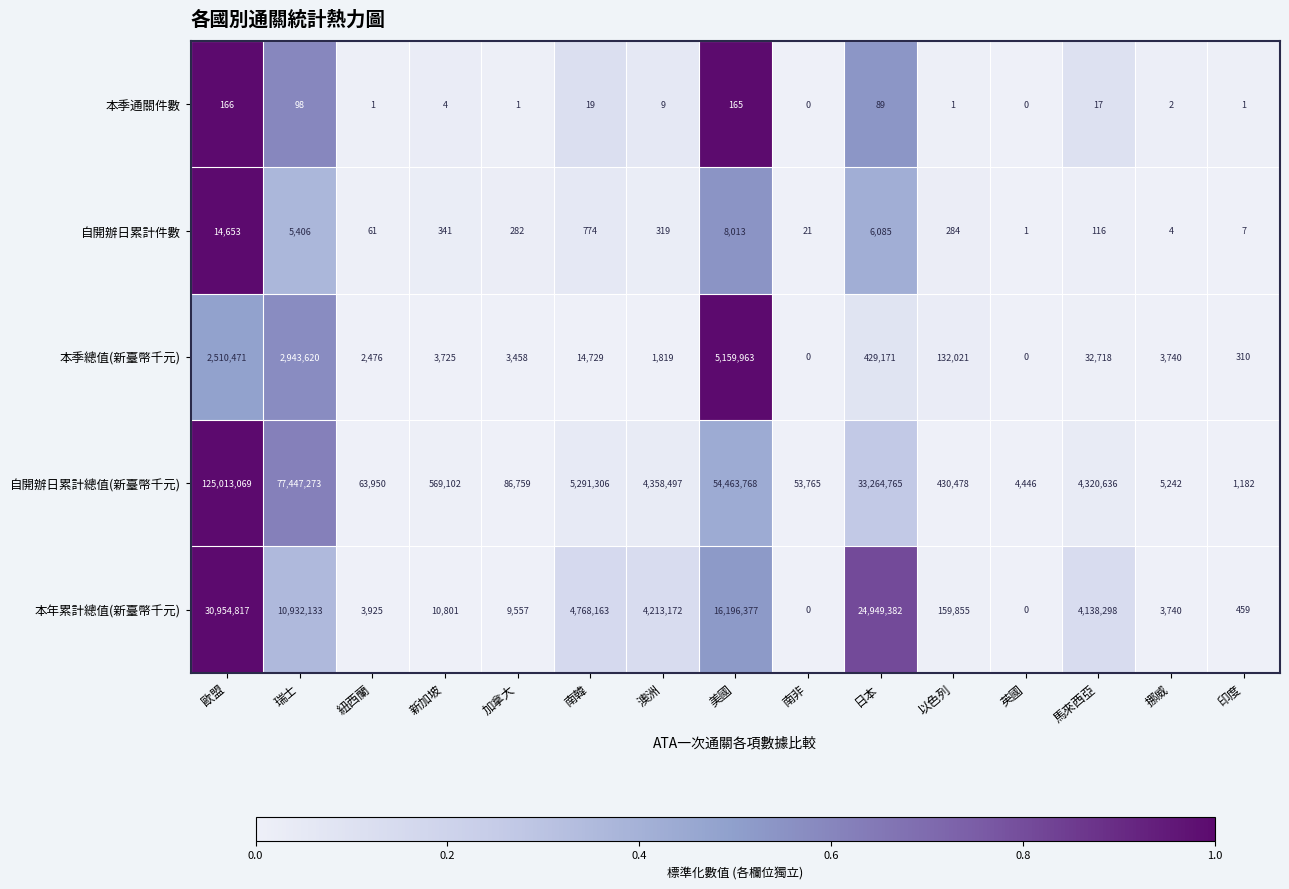

The value of 自開辦日累計件數 at 以色列 is 425. True or false?

False